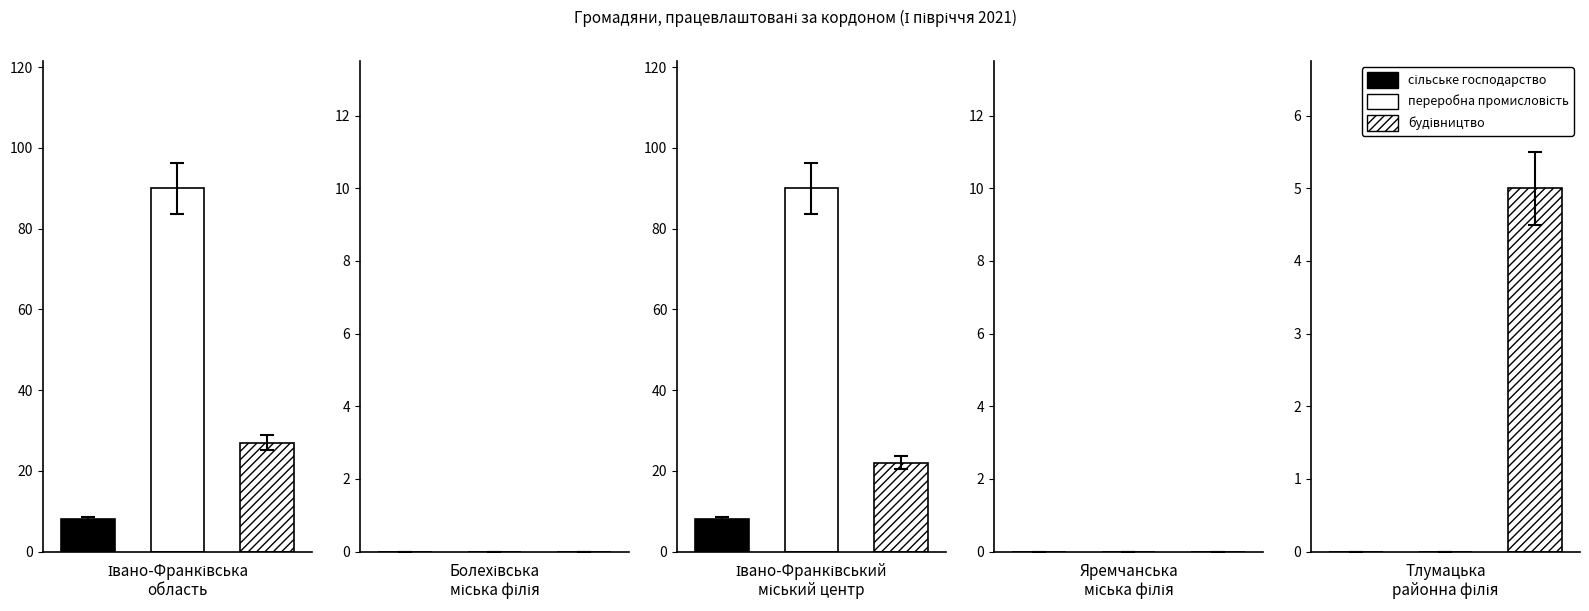

At Тлумацька районна філія, list the series in order from smallest to largest.

сільське господарство, переробна промисловість, будівництво